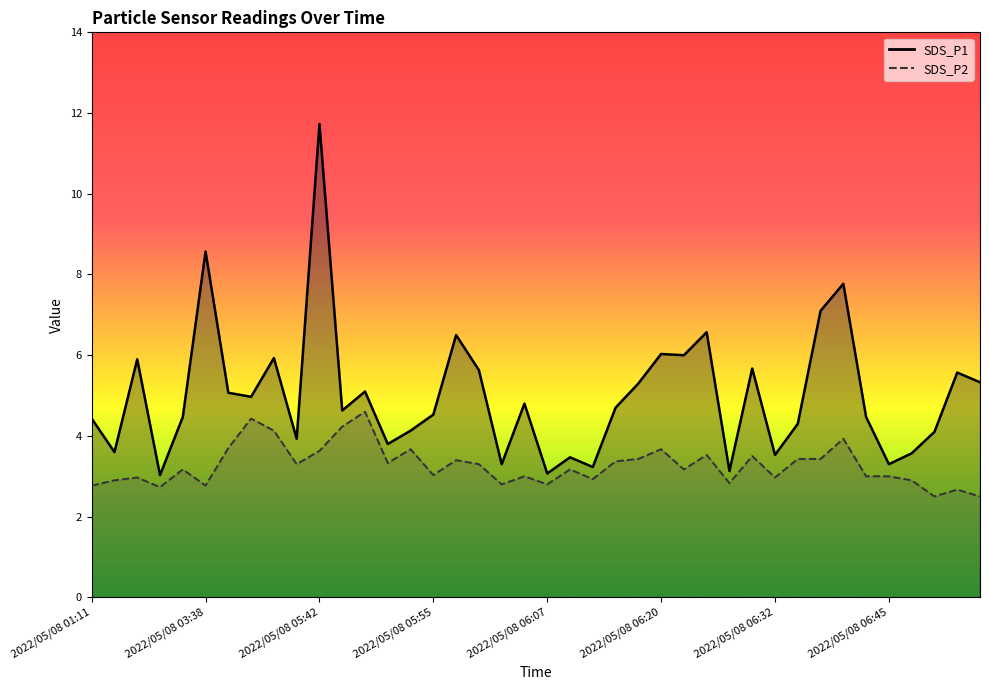

In SDS_P2, how many points are lower than both neighbors (excluding endpoints)?

12